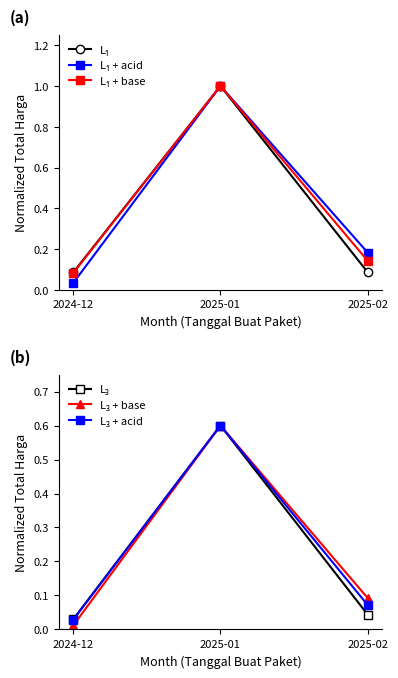

What is the difference between the highest and lowest values at 2025-01?

0.4